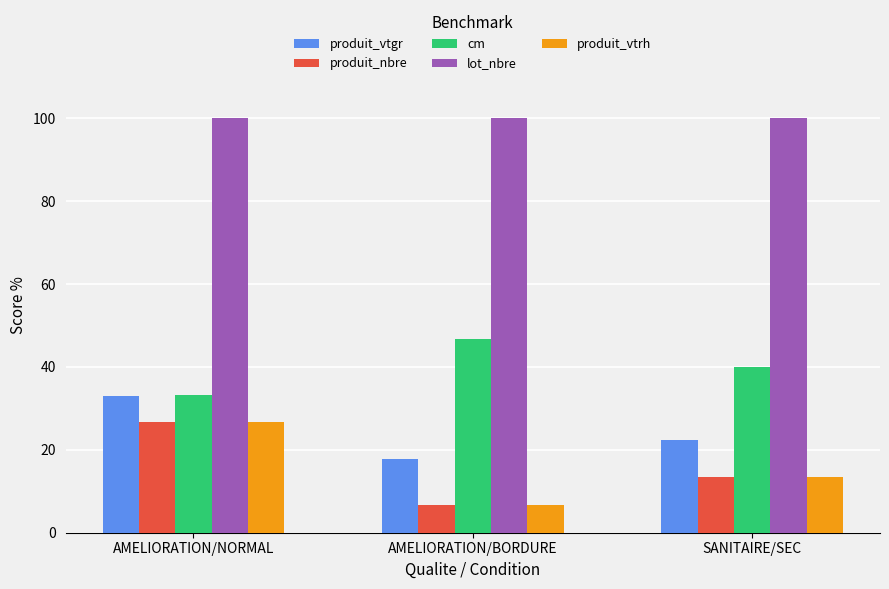

Which series has the largest total across all categories?

lot_nbre